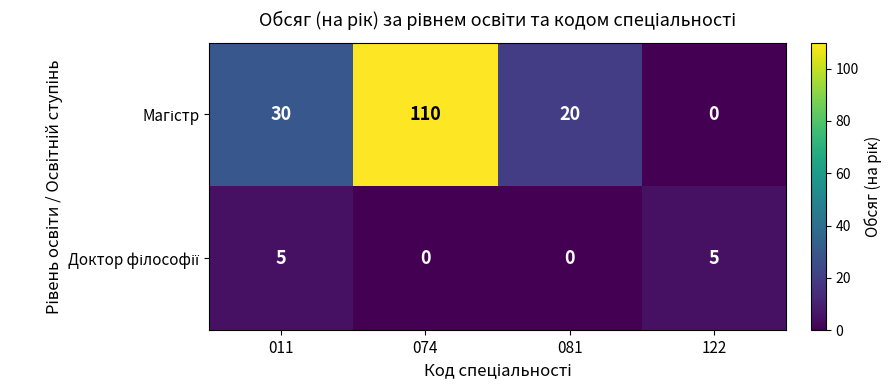

What is the spread (max minus min) of values at 011?

25